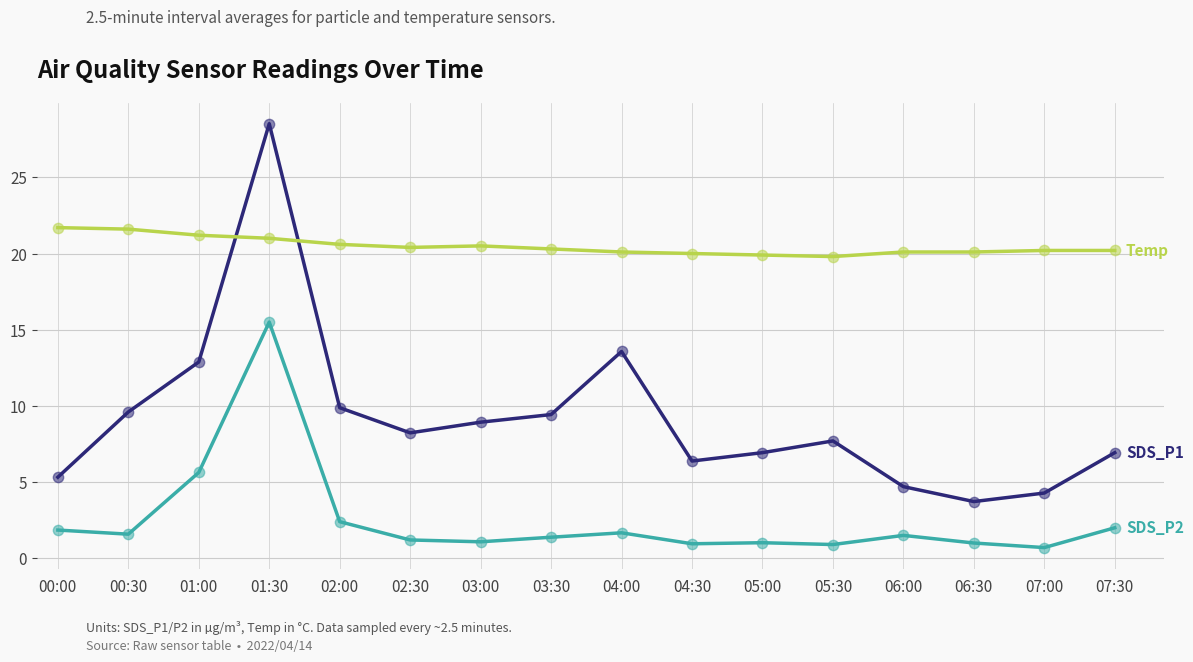

What is the total value across all series at 04:30?

27.3